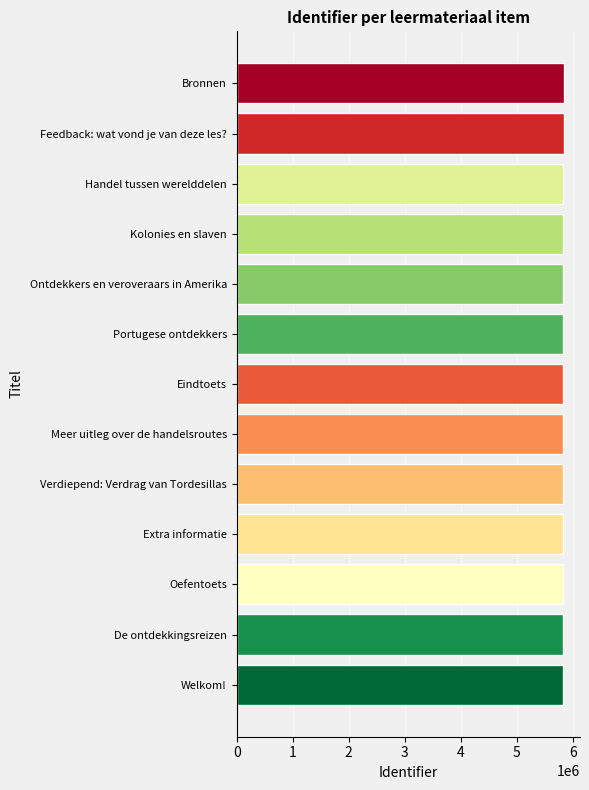

How many categories are shown in the chart?

13